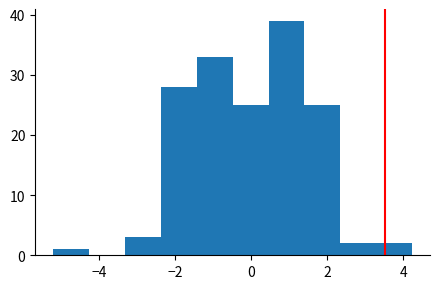

Reading left to right, list every bar in this chart as the range it spans on the x-axis followed by its height. Neither the bar edges nor the heights are printed on the chart, so give them approximately, as read against the axes.

-5.2 to -4.2: 1
-4.2 to -3.4: 0
-3.4 to -2.4: 3
-2.4 to -1.4: 28
-1.4 to -0.4: 33
-0.4 to 0.4: 25
0.4 to 1.4: 39
1.4 to 2.4: 25
2.4 to 3.2: 2
3.2 to 4.2: 2